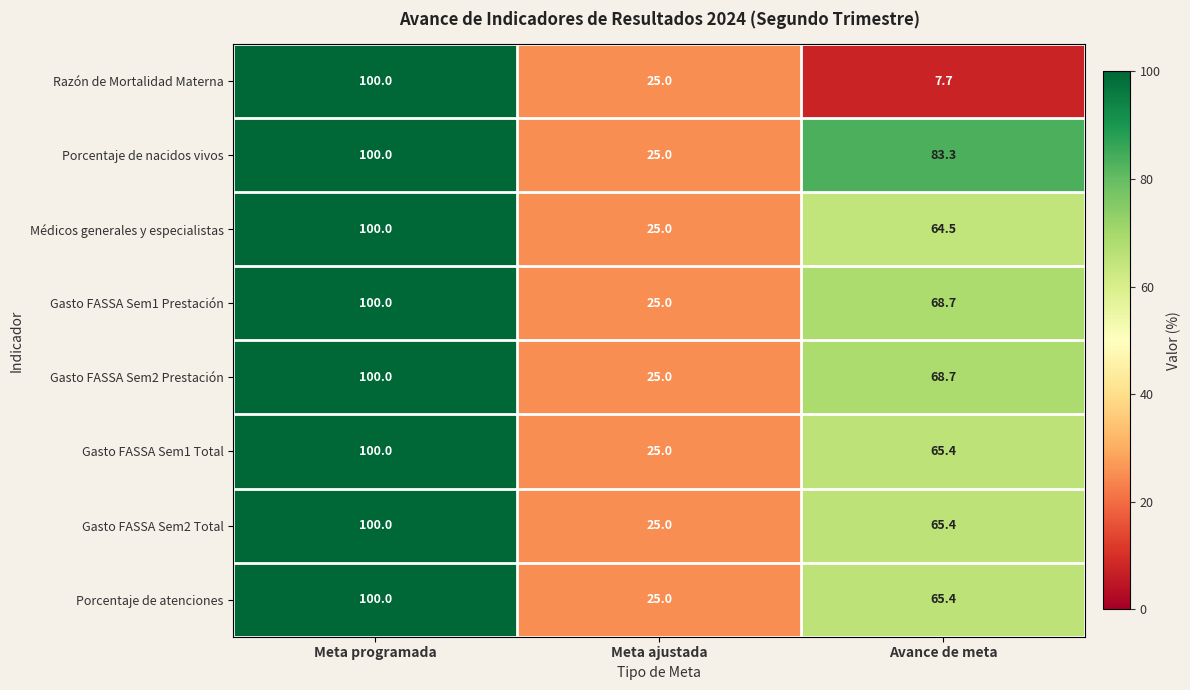

Rank the categories by Gasto FASSA Sem1 Prestación value from lowest to highest.

Meta ajustada, Avance de meta, Meta programada